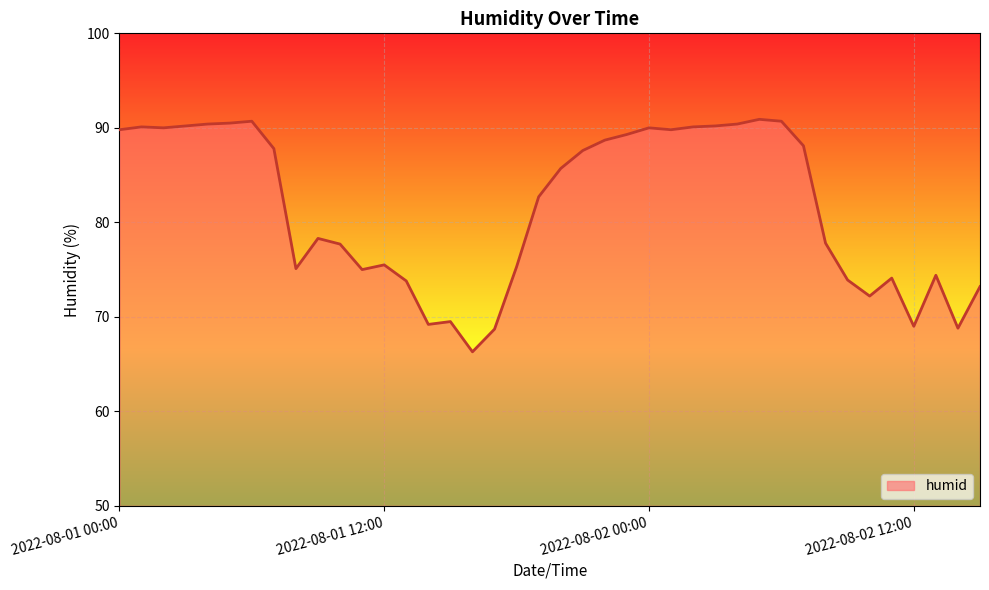

What is the minimum value shown in the chart?

66.3